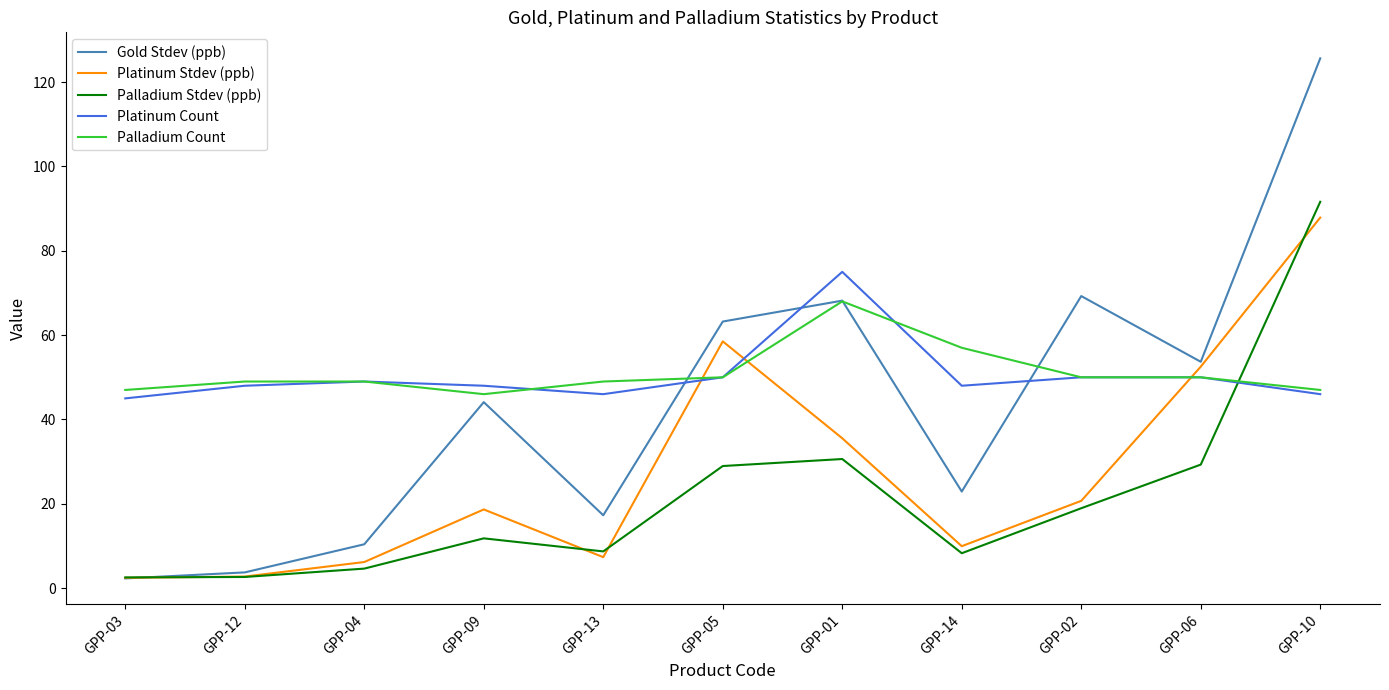

In Platinum Count, how many points are lower than both neighbors (excluding endpoints)?

2